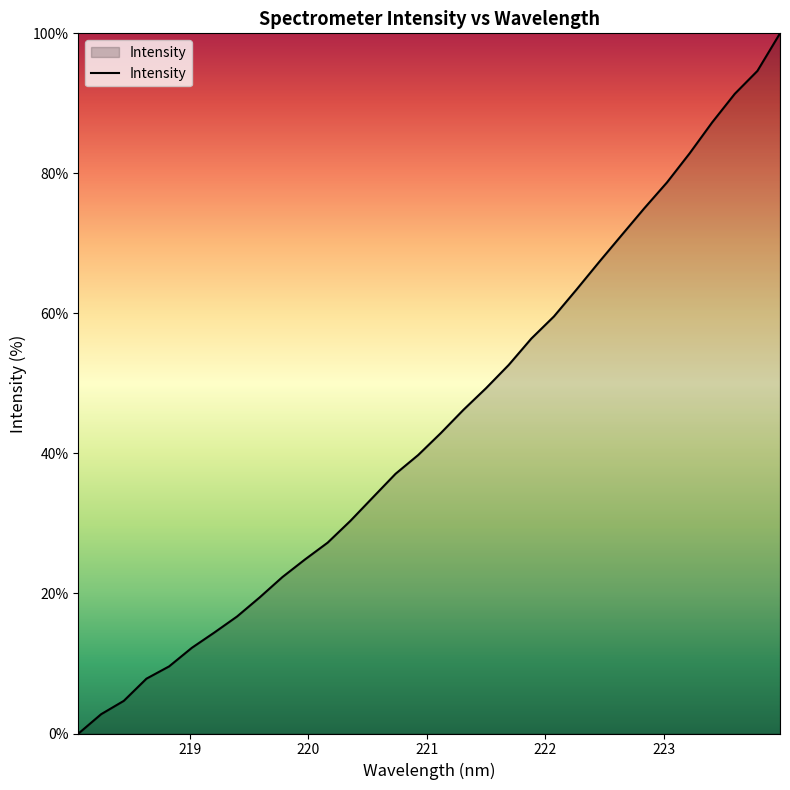

What is the difference between the maximum and minimum values?

100.0